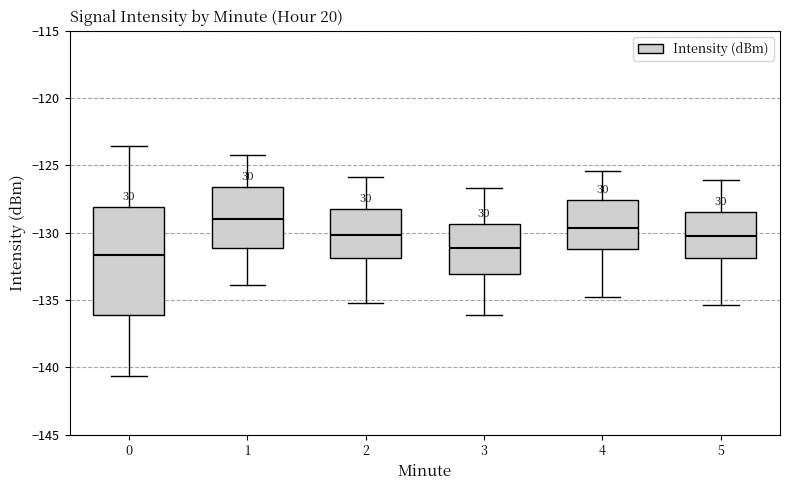

Where is the lower edge of the box at x = 4 on the y-axis? The values are not printed on the chart, so give them approximately, as read against the axis.

-131.0